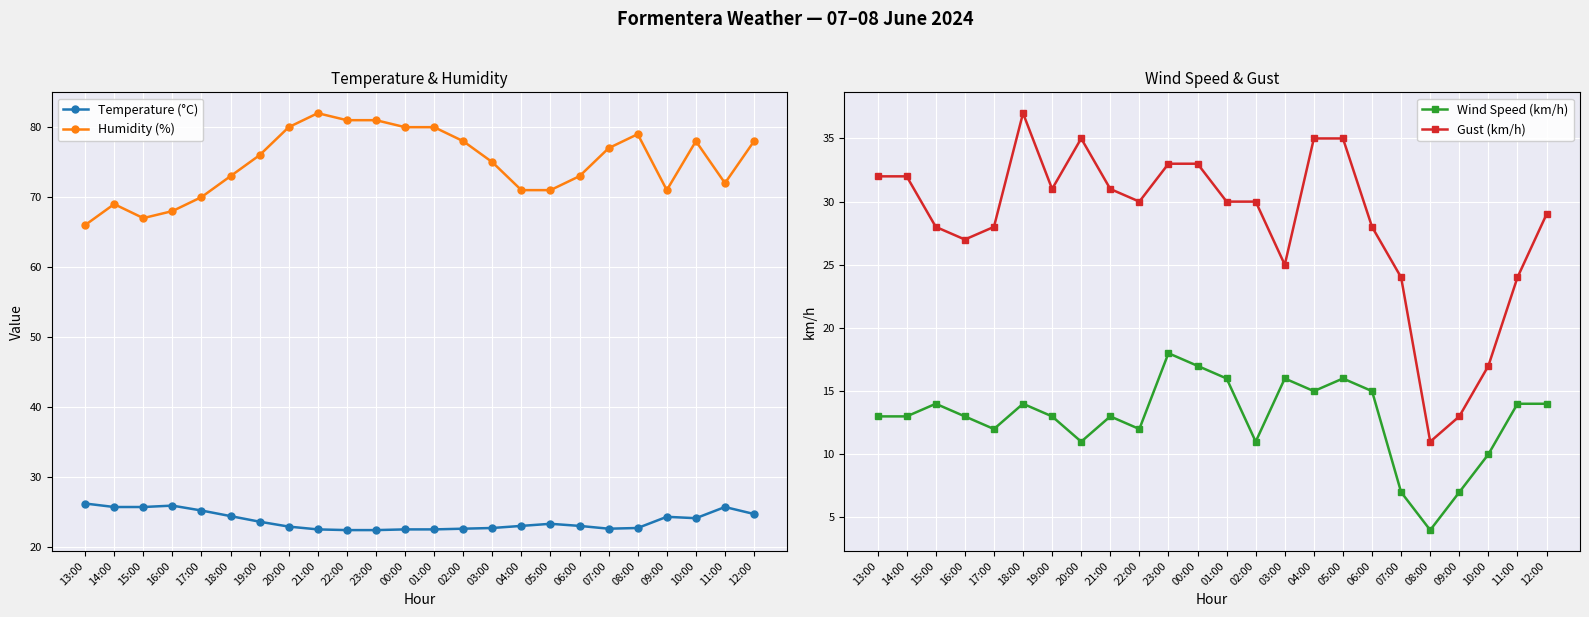

The value of Humidity (%) at 19:00 is 76.0. True or false?

True